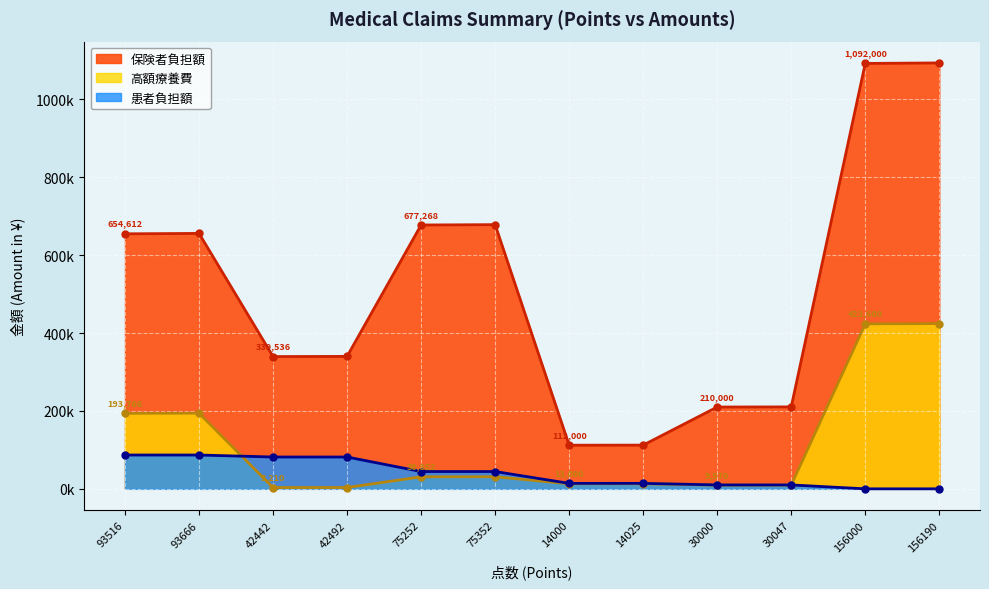

Rank the categories by 患者負担額 value from lowest to highest.

156000, 156190, 30000, 30047, 14000, 14025, 75252, 75352, 42442, 42492, 93516, 93666